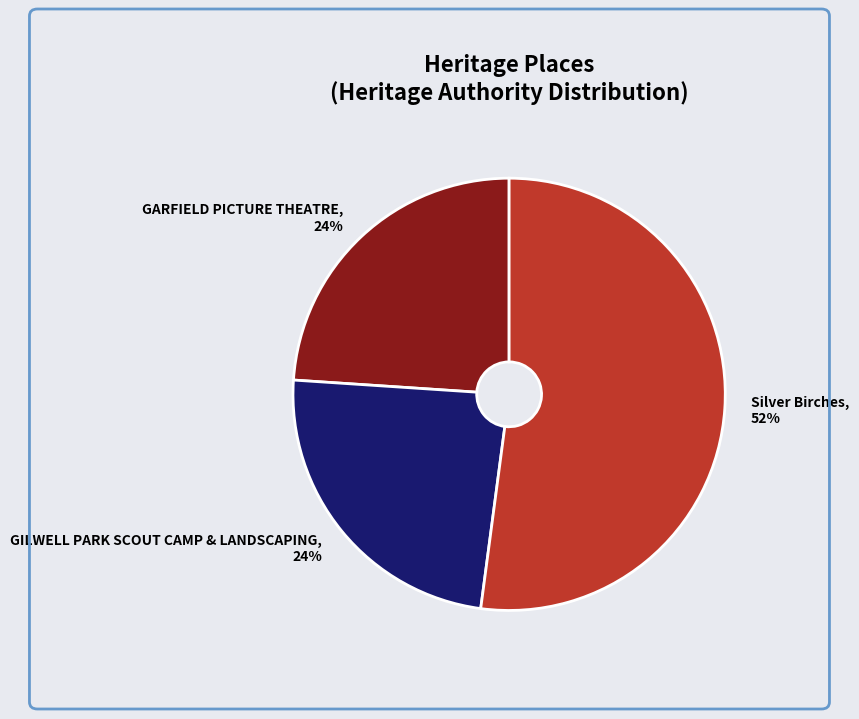

What percentage is the GILWELL PARK SCOUT CAMP & LANDSCAPING slice, to the nearest percent?

24%